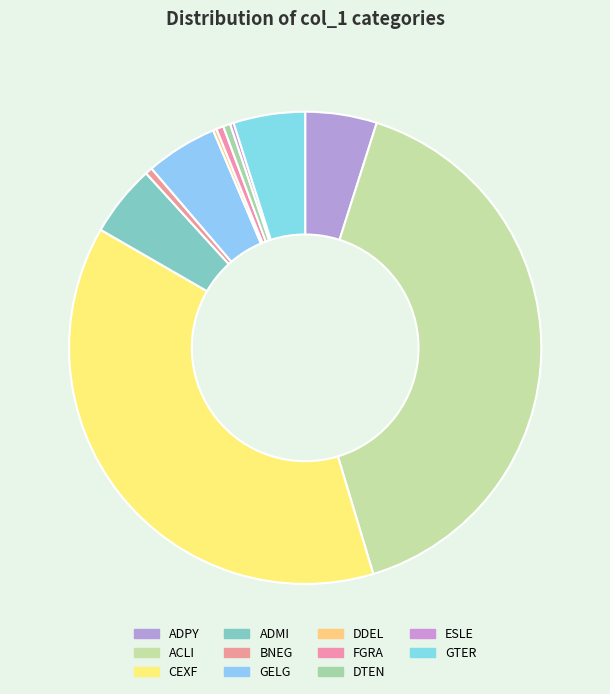

Does any single category account for the majority?

No